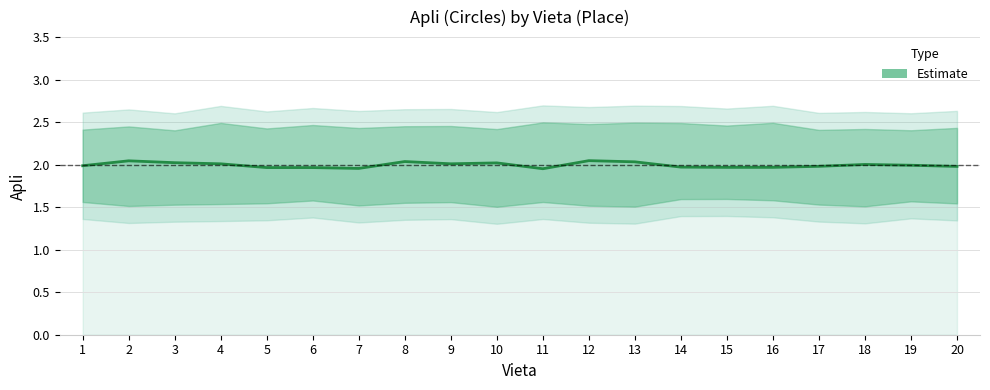

The value at 4 is 0.8. True or false?

False